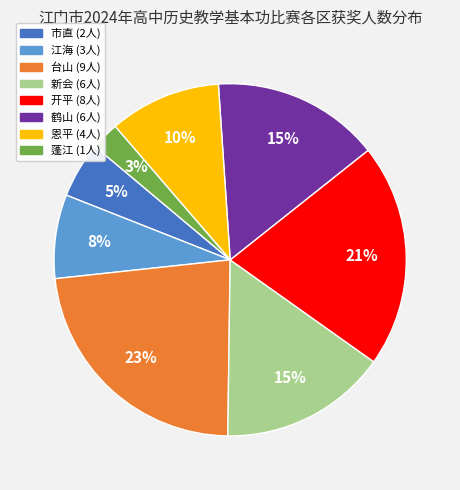

Does any single category account for the majority?

No